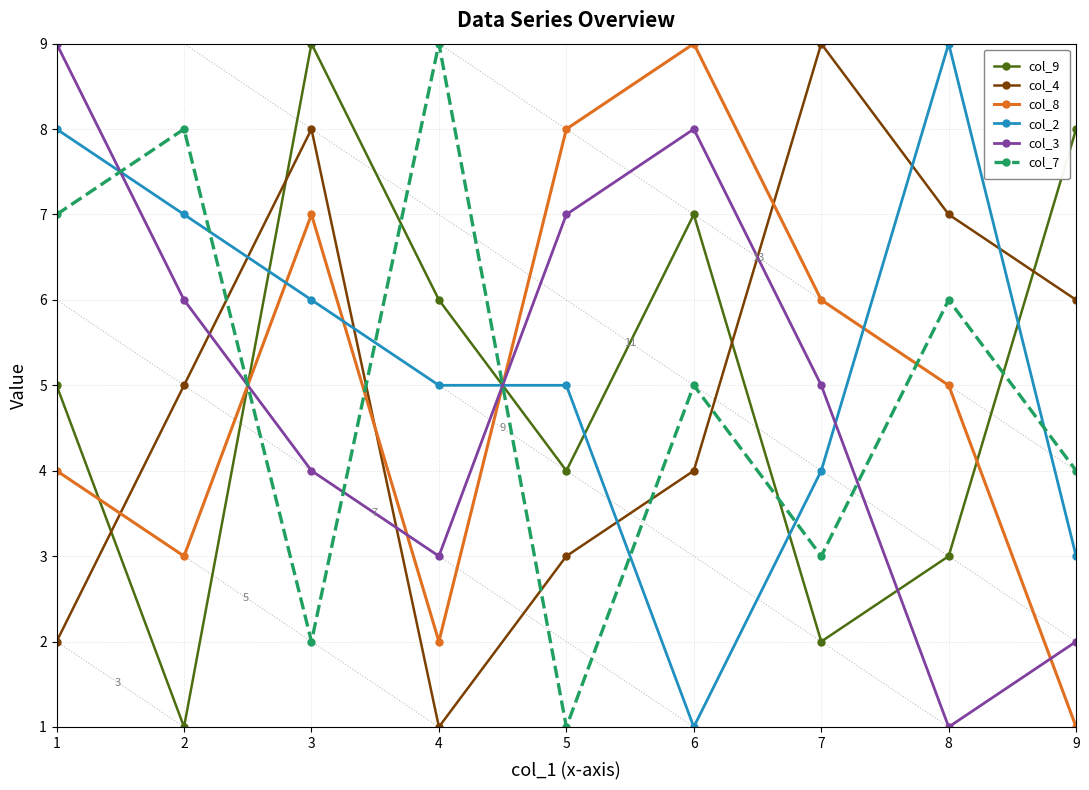

How many data points does each series have?

9